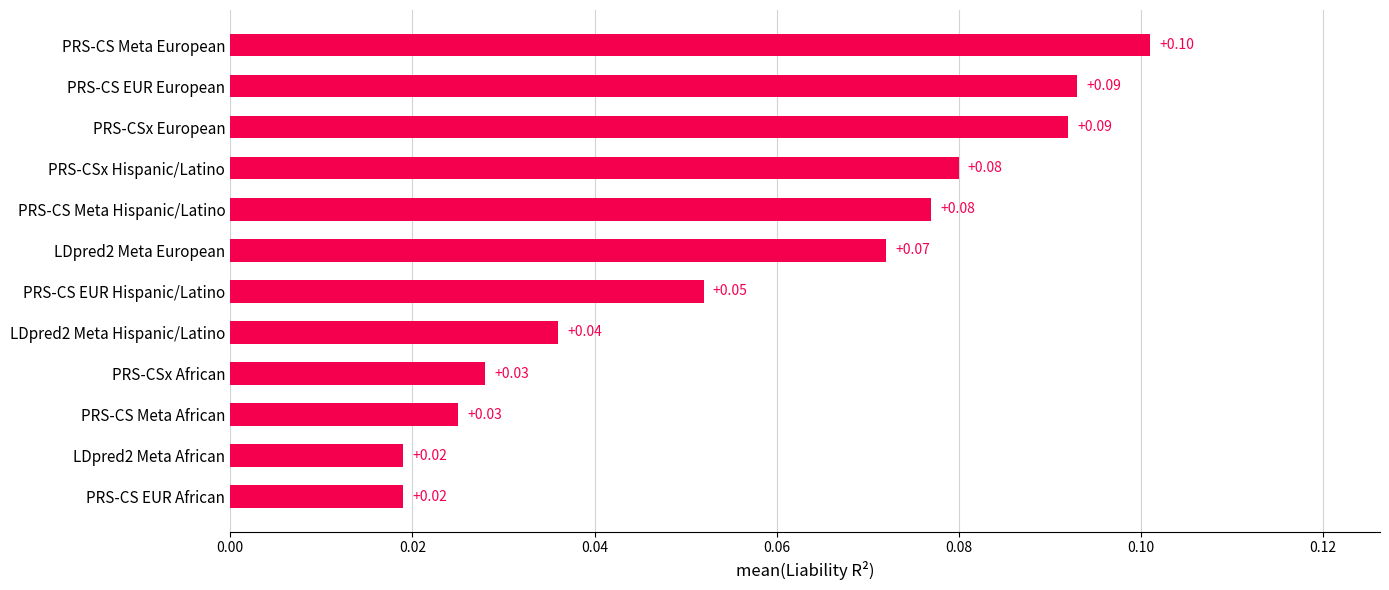

What is the change in value from PRS-CS EUR African to PRS-CS Meta European?

+0.1